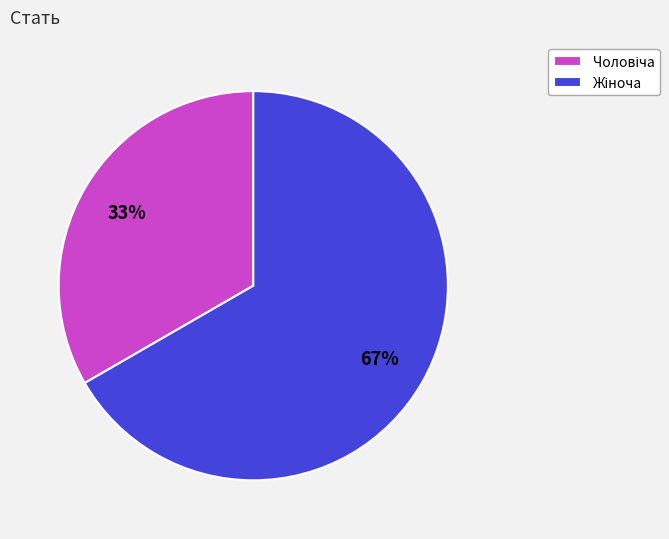

Does any single category account for the majority?

Yes